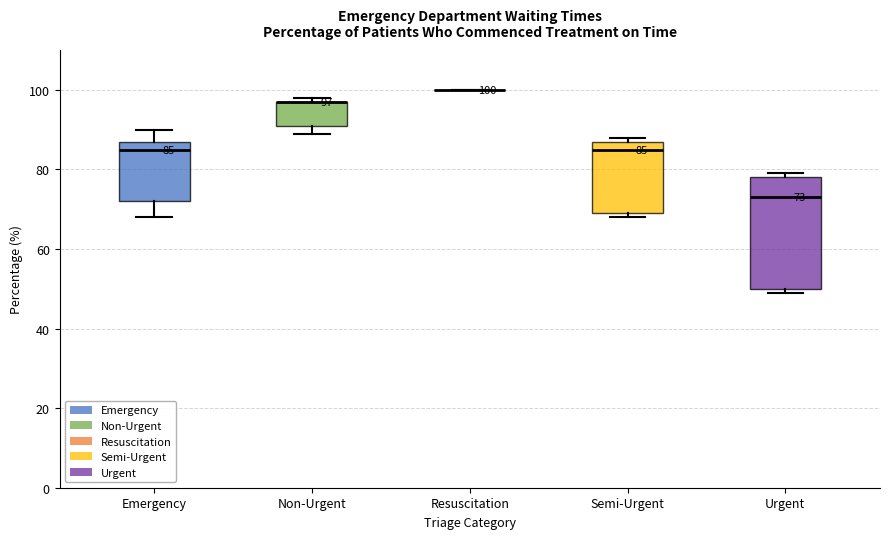

Comparing the boxes themselves (not the whiskers), which one is the tallest?

Urgent